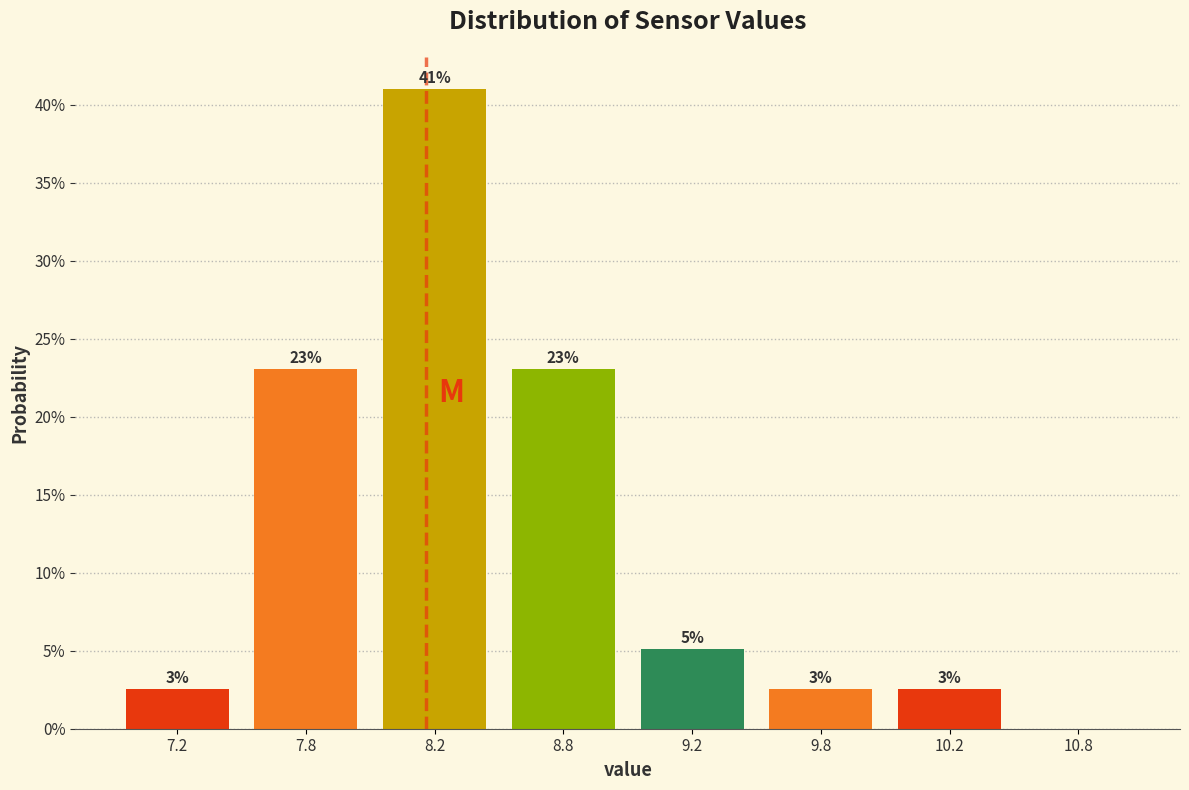

Are the bars horizontal?

No